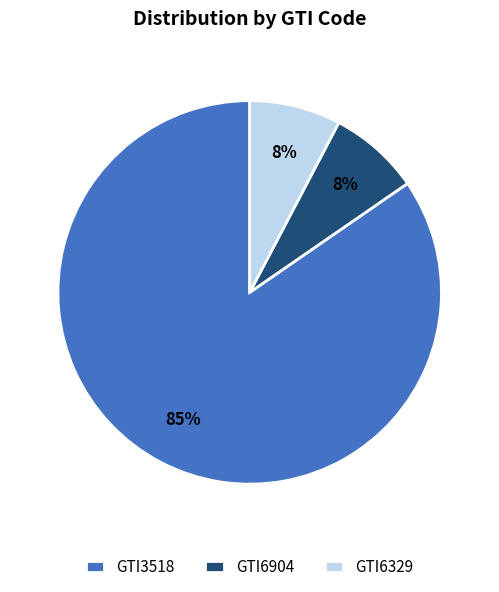

To the nearest percent, what is the difference between the largest and smallest slice percentages?

77%